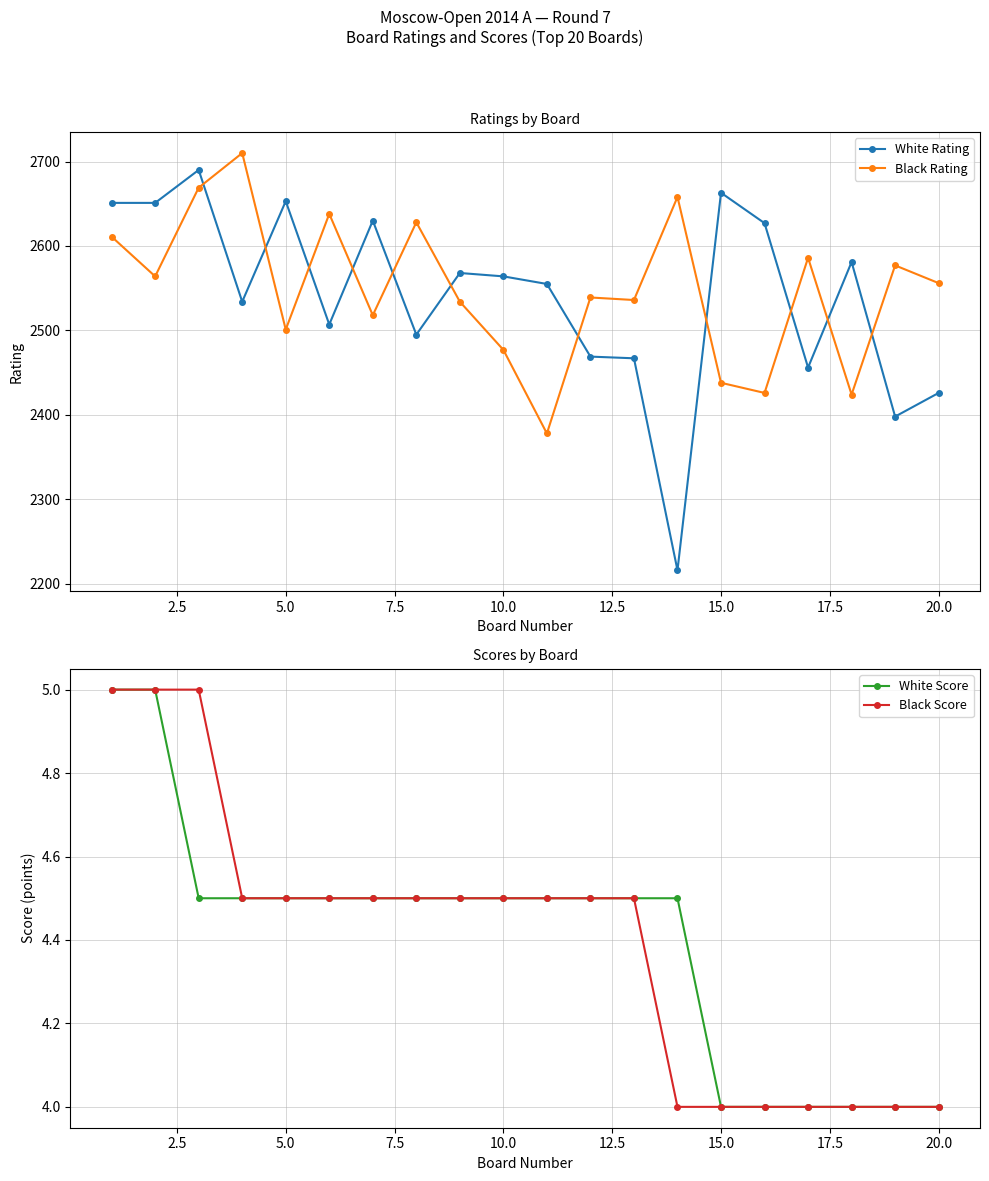

True or false: White Rating and White Score intersect in this chart.

False